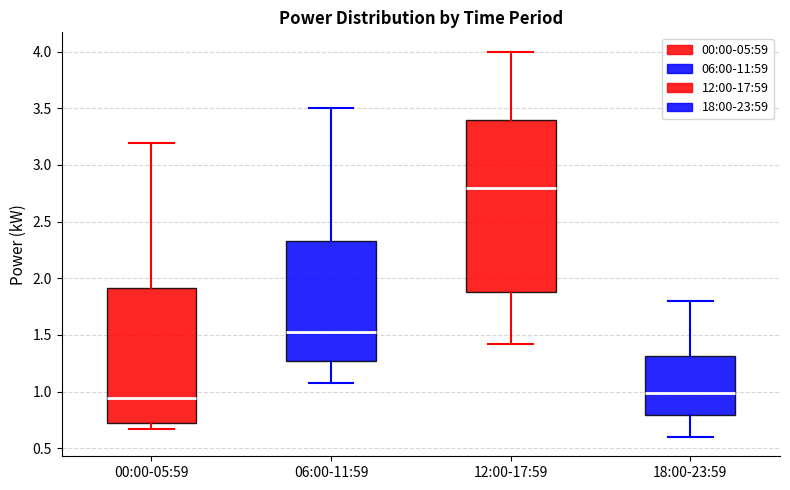

Which box is the tallest, from its lower edge to its upper edge?

12:00-17:59